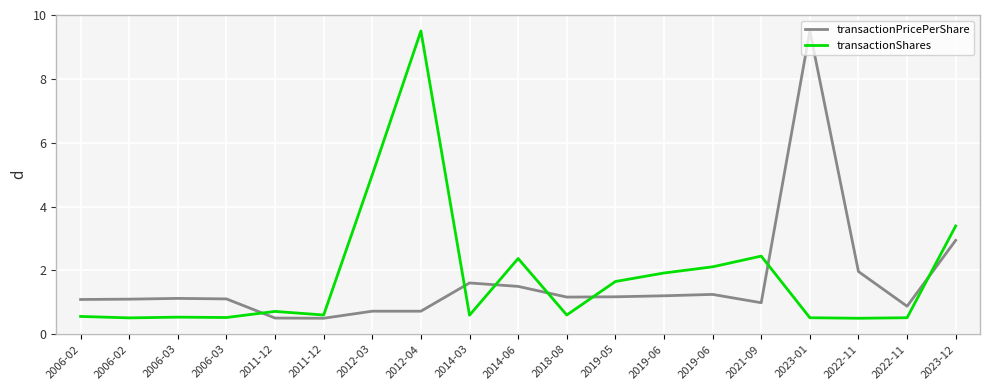

True or false: transactionPricePerShare has more than 1 interior local peaks.

True